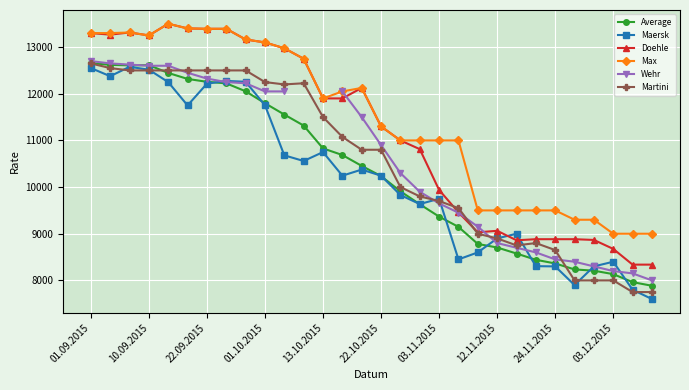

What is the difference between the highest and lowest values at 23?

1195.0